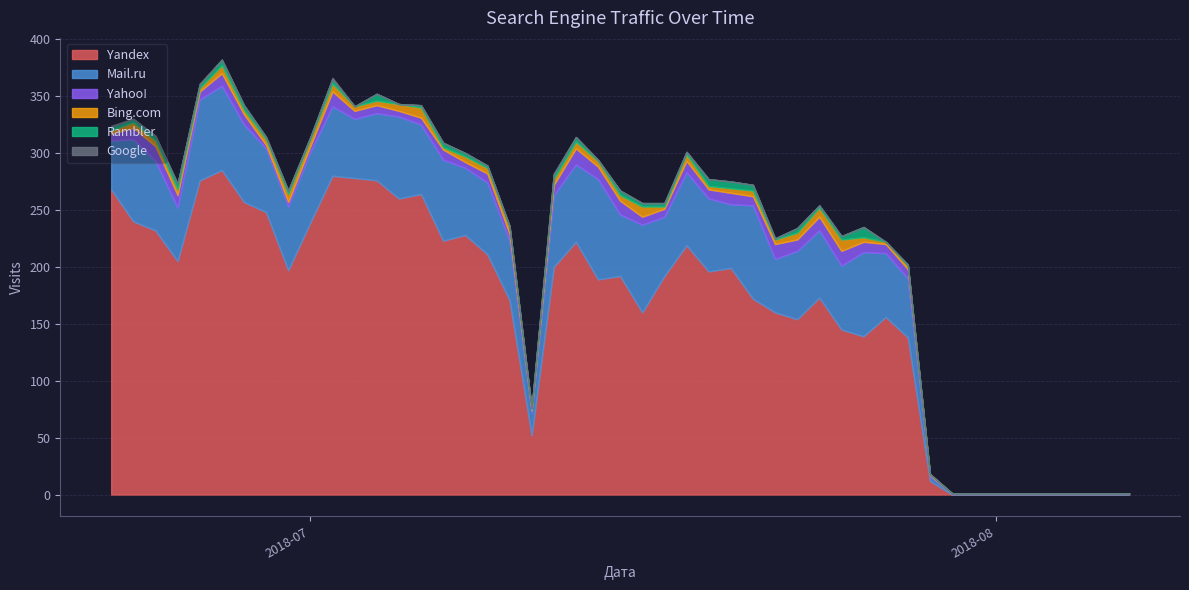

After their last crossing, which series has the higher values: Yandex or Mail.ru?

Yandex